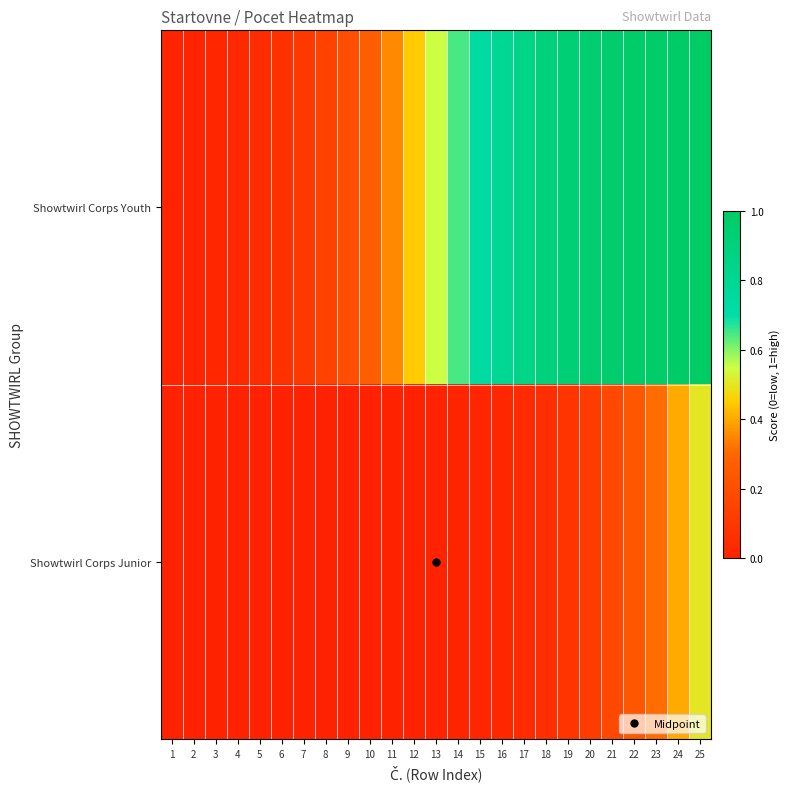

Reading right to left, what are all the values shown in this chart?

Showtwirl Corps Youth: 25=1.0	24=1.0	23=1.0	22=1.0	21=1.0	20=1.0	19=0.9	18=0.9	17=0.9	16=0.8	15=0.7	14=0.6	13=0.5	12=0.5	11=0.4	10=0.3	9=0.2	8=0.1	7=0.1	6=0.1	5=0.0	4=0.0	3=0.0	2=0.0	1=0.0
Showtwirl Corps Junior: 25=0.5	24=0.4	23=0.3	22=0.2	21=0.2	20=0.1	19=0.1	18=0.1	17=0.0	16=0.0	15=0.0	14=0.0	13=0.0	12=0.0	11=0.0	10=0.0	9=0.0	8=0.0	7=0.0	6=0.0	5=0.0	4=0.0	3=0.0	2=0.0	1=0.0